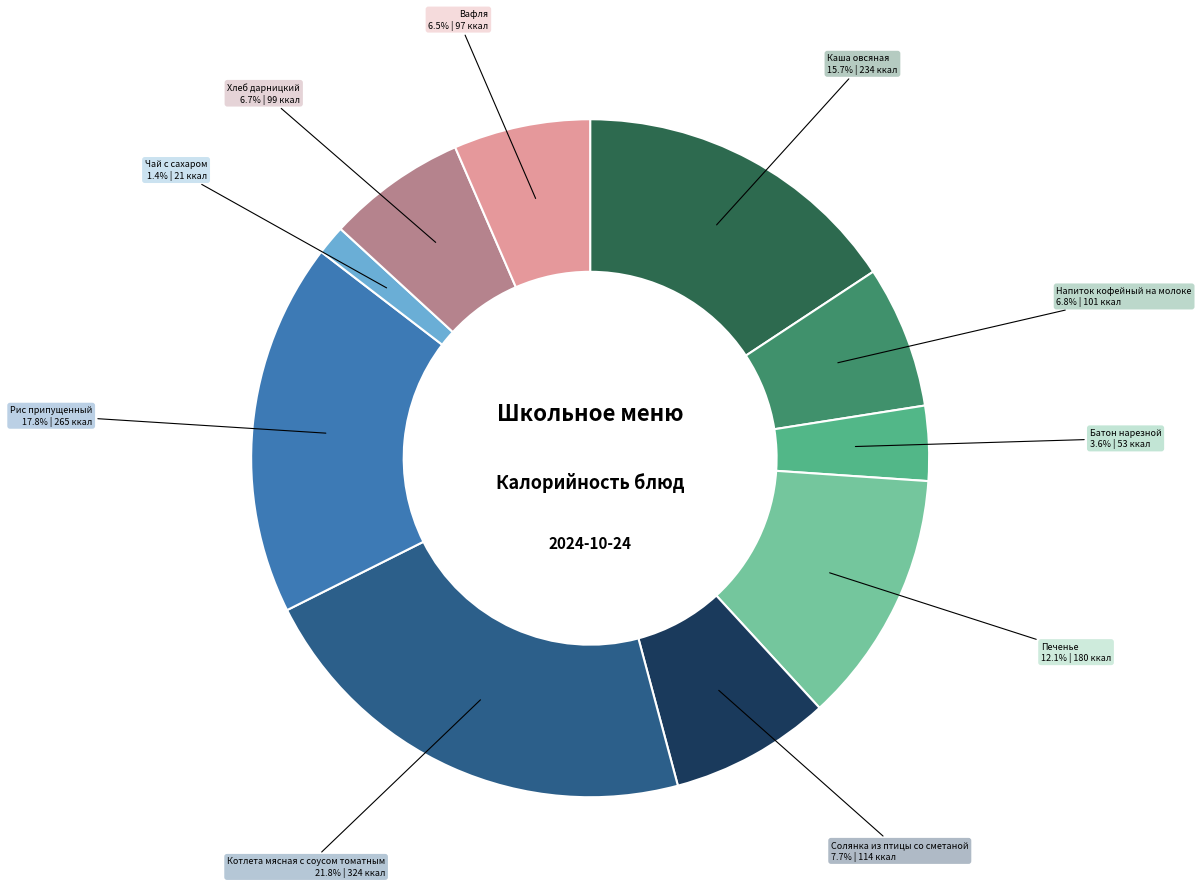

Count the number of slices in the pie.

10